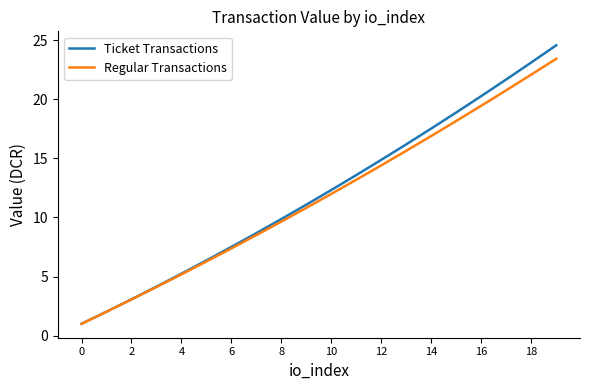

What is the minimum value shown in the chart?

1.0